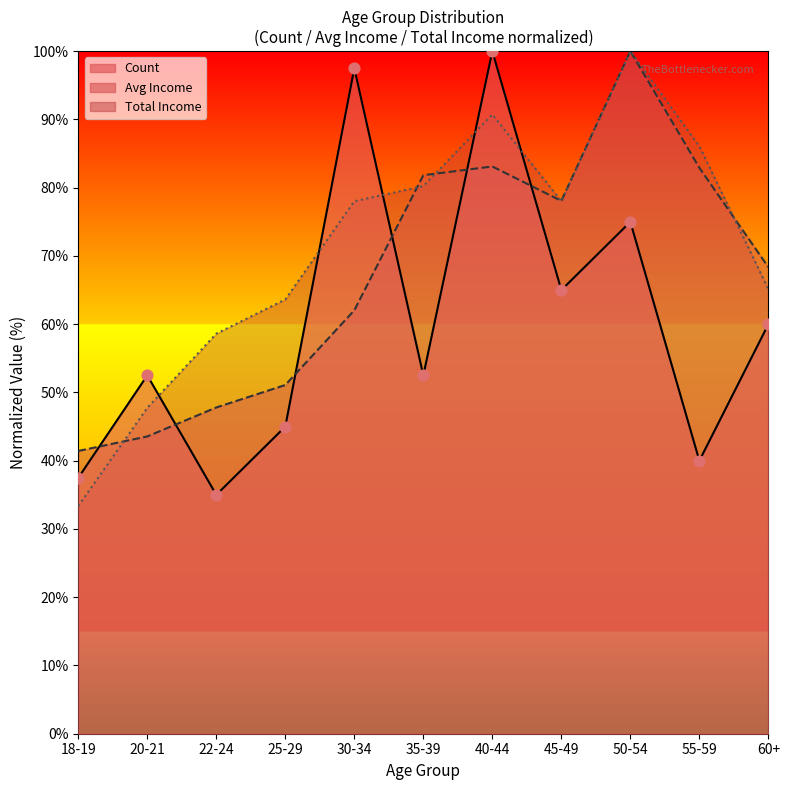

Which series reaches the maximum Y coordinate?

Count